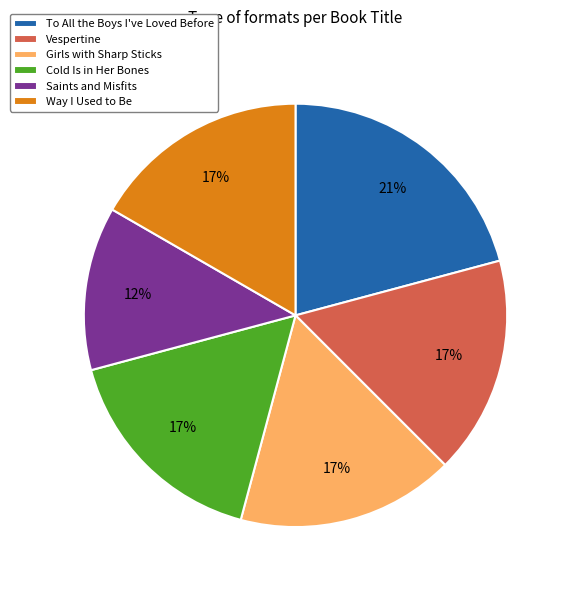

Which has a higher value, To All the Boys I've Loved Before or Way I Used to Be?

To All the Boys I've Loved Before